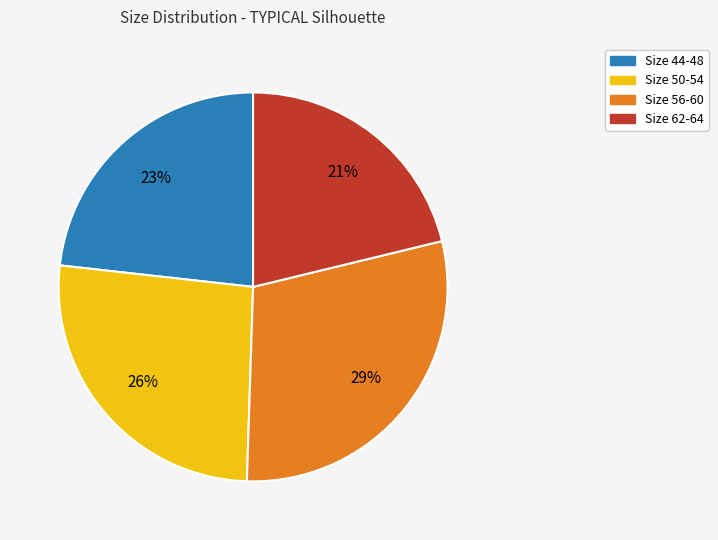

How many segments does this pie chart have?

4